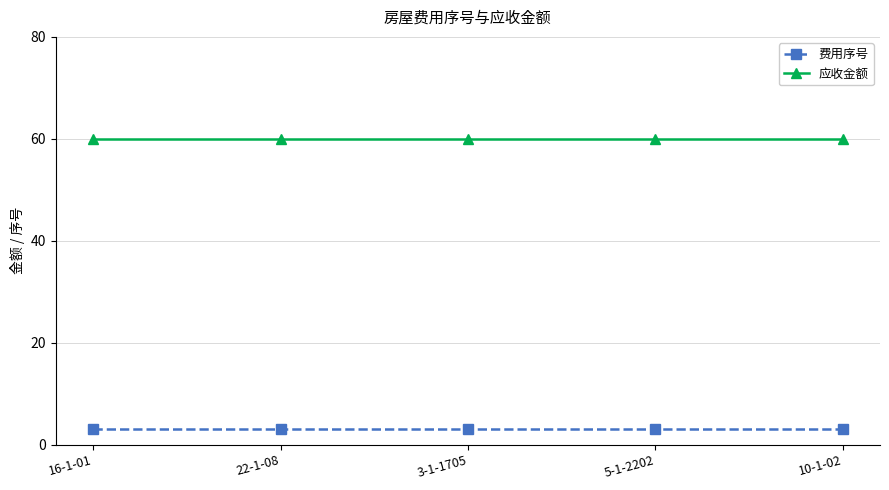

True or false: 应收金额 and 费用序号 intersect in this chart.

False